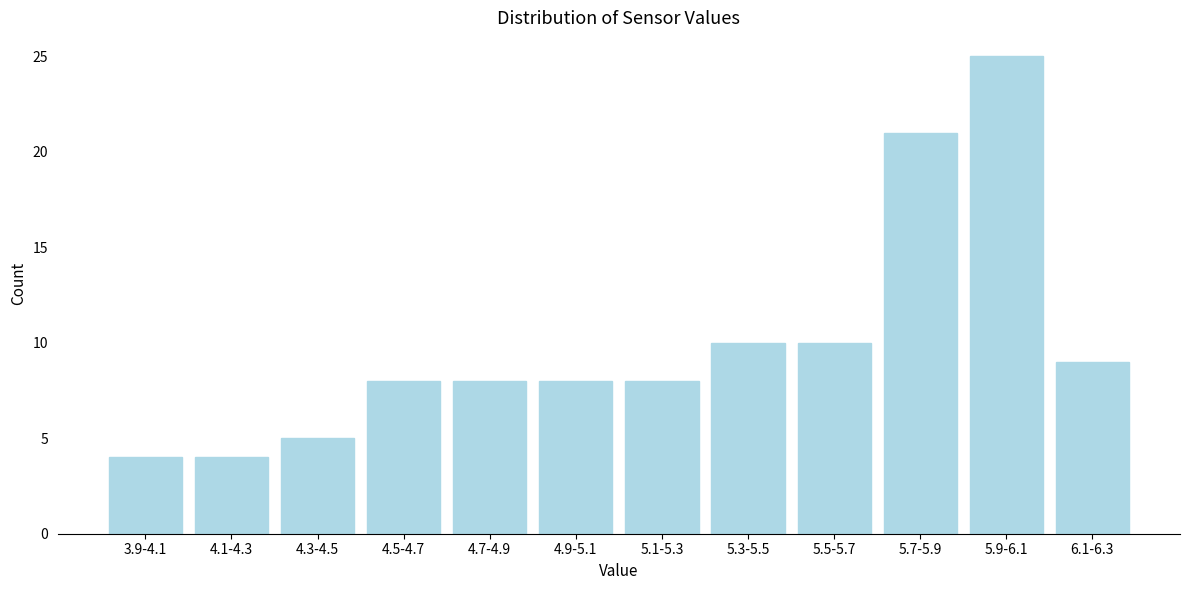

Reading left to right, transcribe all the data shown in this chart.

3.9-4.1=4	4.1-4.3=4	4.3-4.5=5	4.5-4.7=8	4.7-4.9=8	4.9-5.1=8	5.1-5.3=8	5.3-5.5=10	5.5-5.7=10	5.7-5.9=21	5.9-6.1=25	6.1-6.3=9